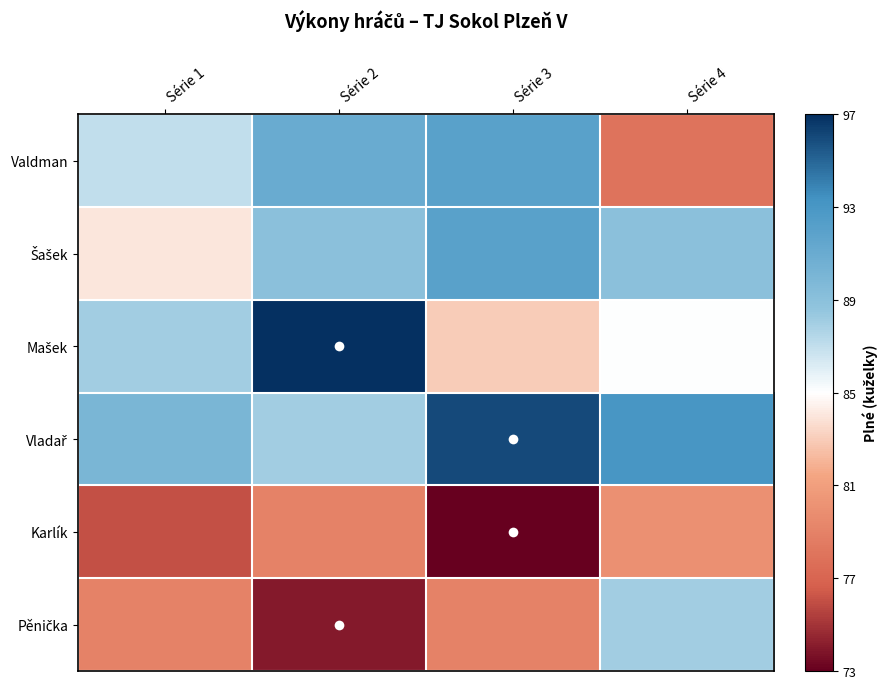

Where is Karlík nearest to the value 76?

Série 1